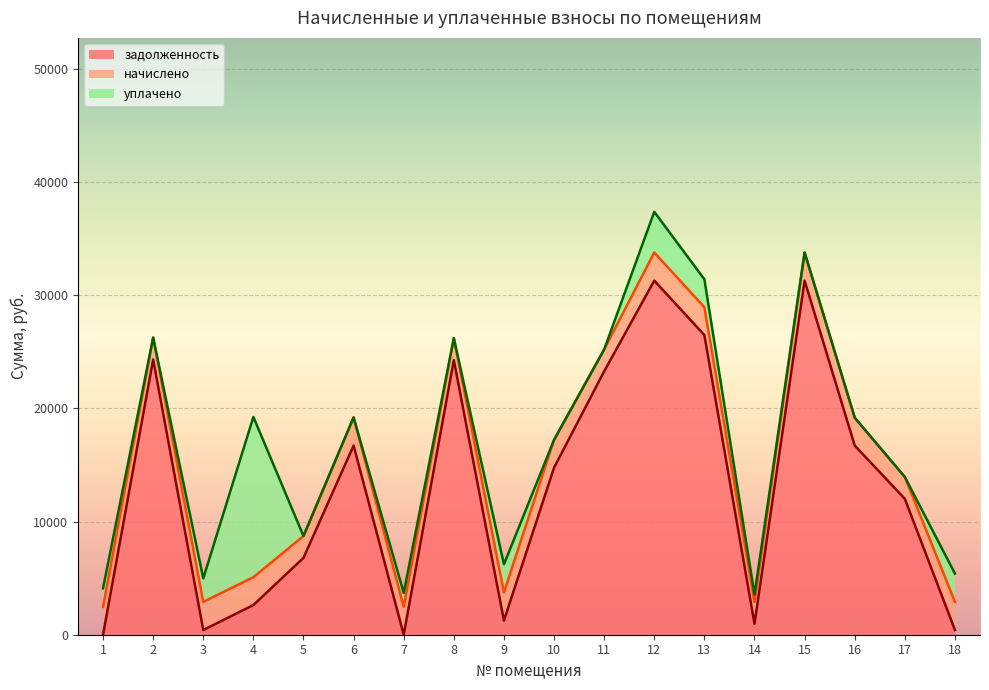

How many interior local valleys does the начислено series have?

6